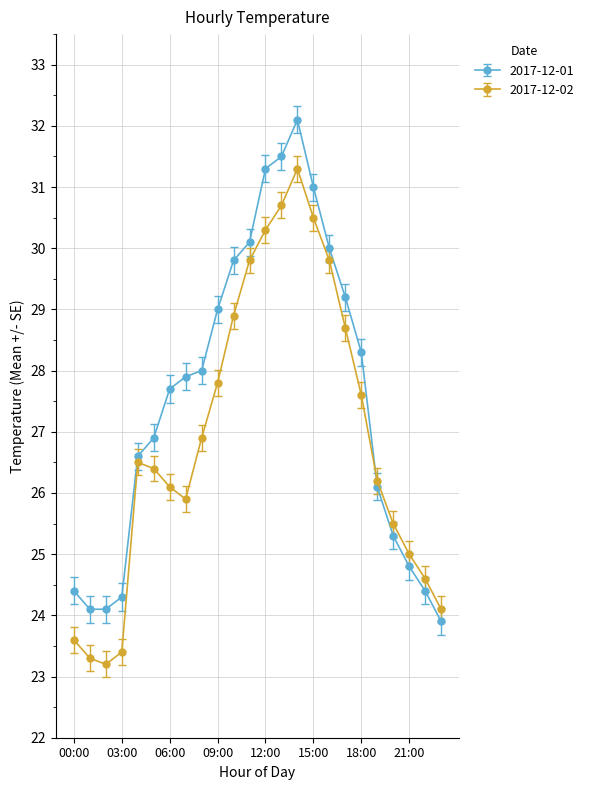

True or false: 2017-12-01 has more than 0 points higher than both neighbors.

True